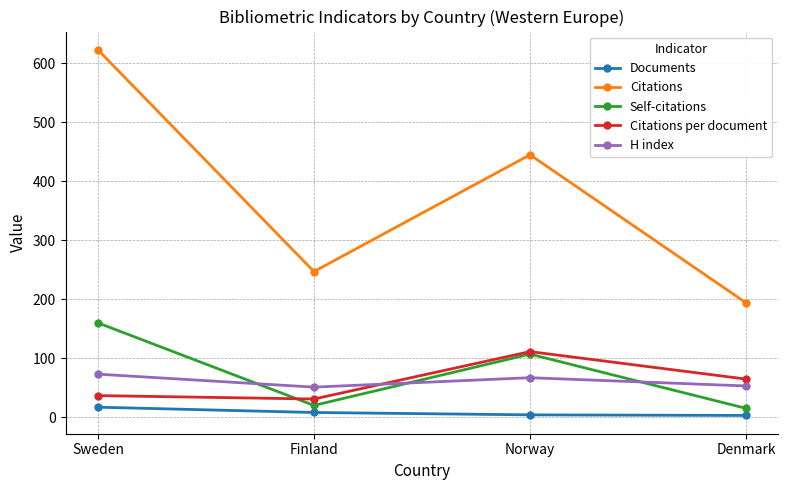

What are all the series names shown in the legend?

Documents, Citations, Self-citations, Citations per document, H index